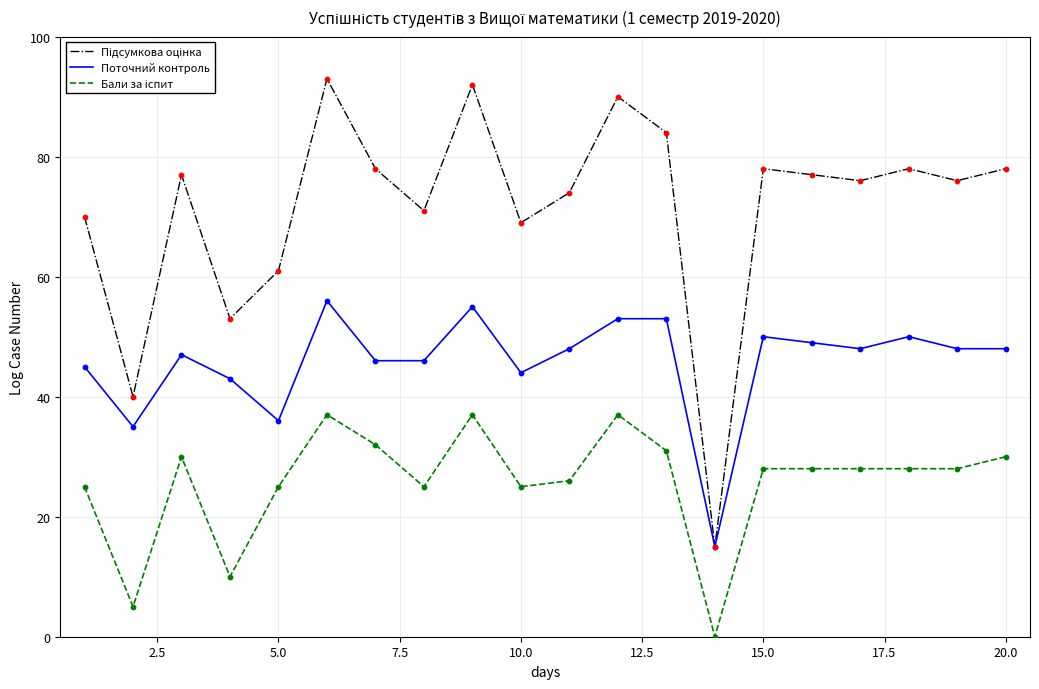

What is the lowest value of the Поточний контроль series?

15